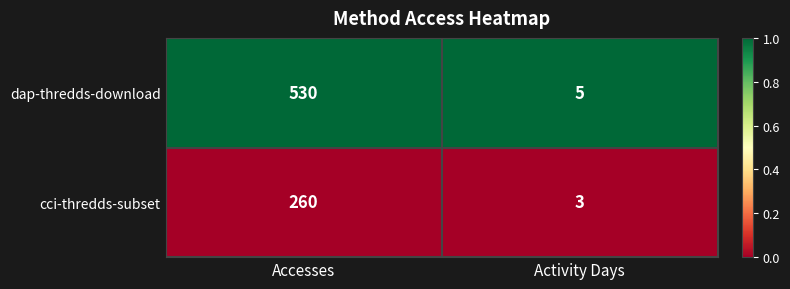

Rank the series at Activity Days from highest to lowest value.

dap-thredds-download, cci-thredds-subset